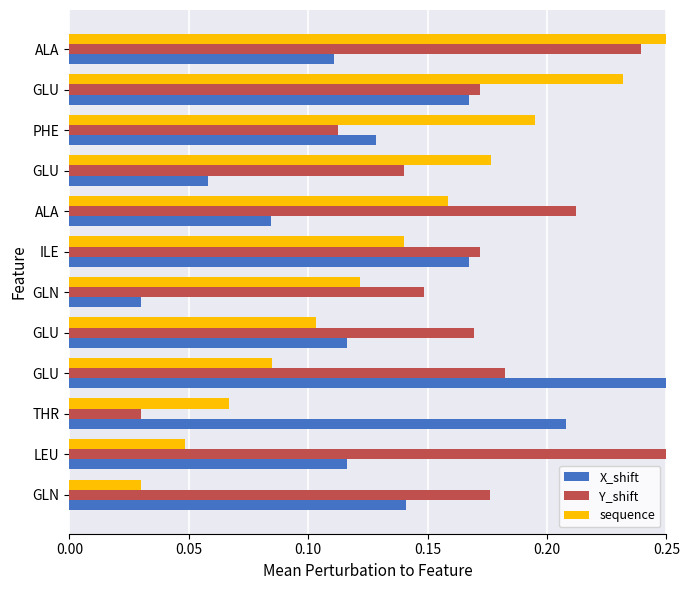

Count the sequence values in the range 0 to 1.

12